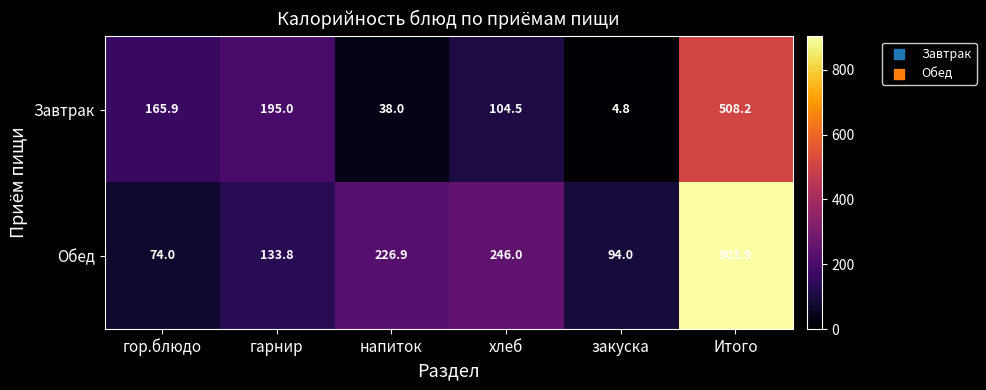

Which series changed the most between гор.блюдо and Итого?

Обед